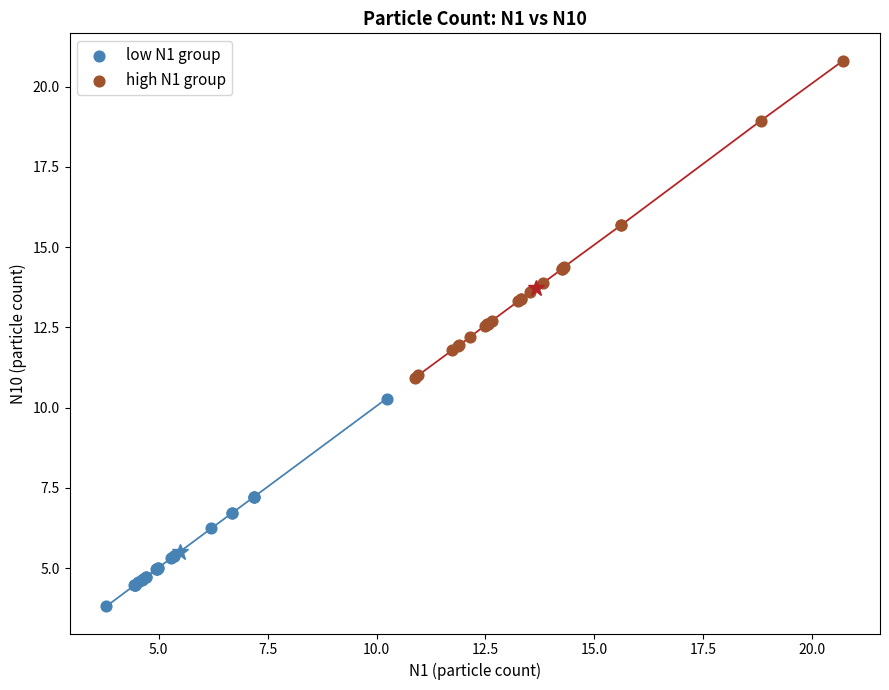

Which series has the widest spread of Y values?

high N1 group